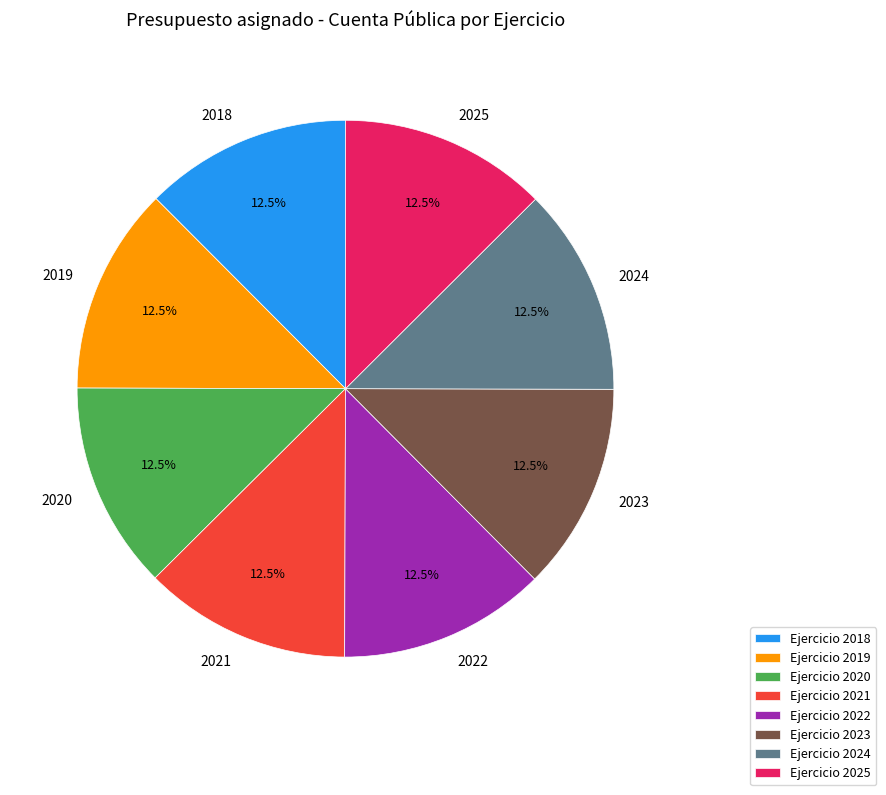

How many segments does this pie chart have?

8